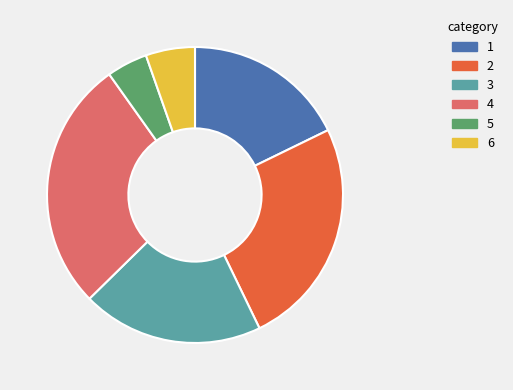

What is the smallest slice in the pie chart?

5